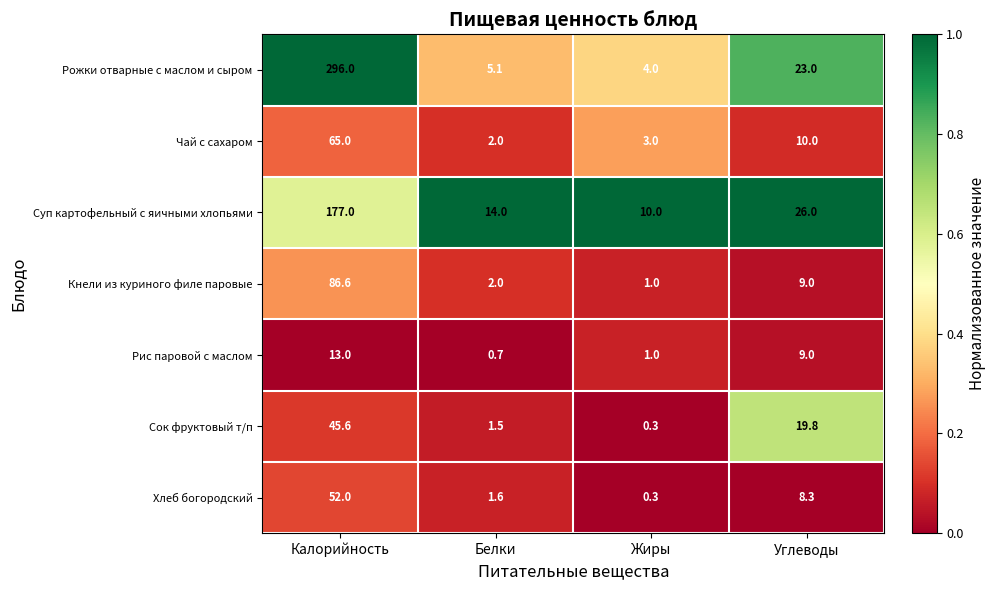

What is the total value across all series at Белки?

26.9